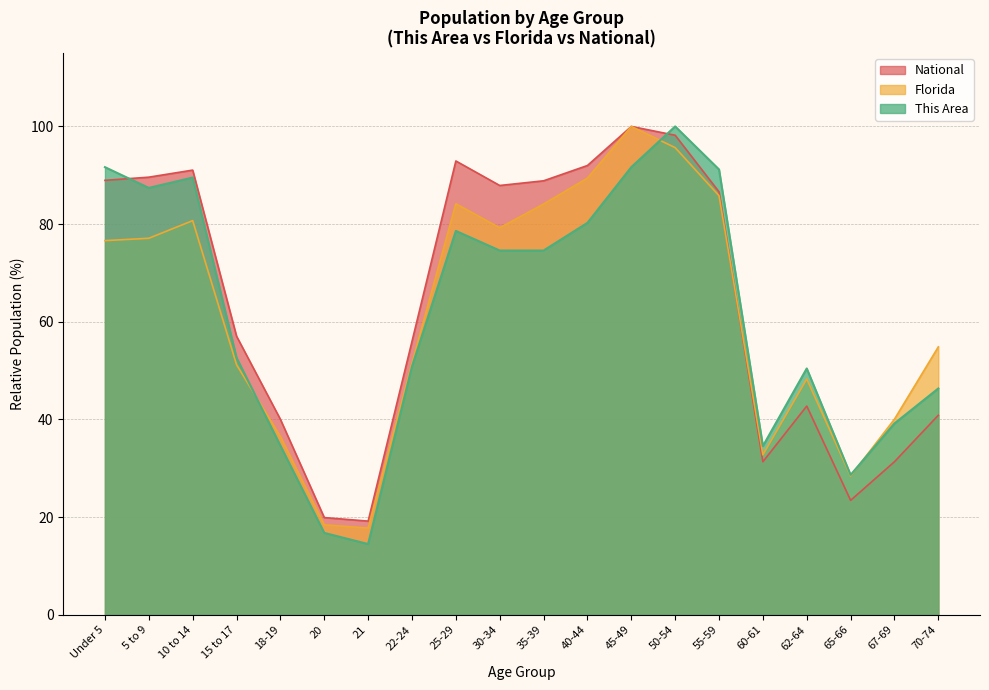

Reading left to right, list all the values displayed in this chart.

This Area: 91.7	87.4	89.5	52.6	34.6	16.8	14.5	50.8	78.6	74.6	74.6	80.3	91.7	100.0	91.2	34.5	50.4	28.6	39.2	46.3
Florida: 76.6	77.1	80.7	51.2	36.5	18.4	17.7	51.5	84.2	79.2	84.1	89.4	100.0	95.7	85.8	32.7	48.3	28.4	40.1	54.9
National: 89.0	89.6	91.1	57.0	40.0	19.9	19.2	56.0	92.9	87.9	88.9	92.0	100.0	98.2	86.6	31.3	42.7	23.4	31.3	40.9